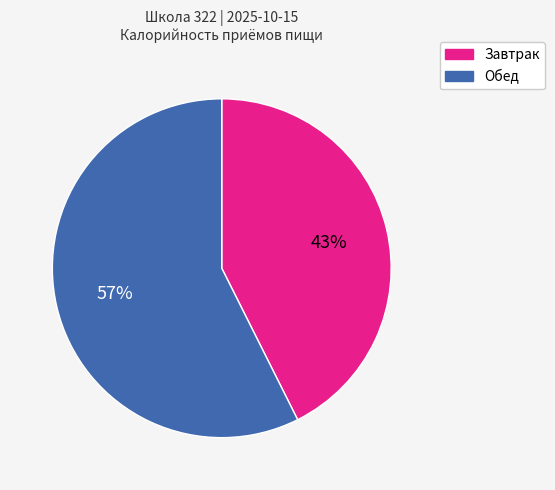

To the nearest percent, what is the combined percentage of Обед and Завтрак?

100%